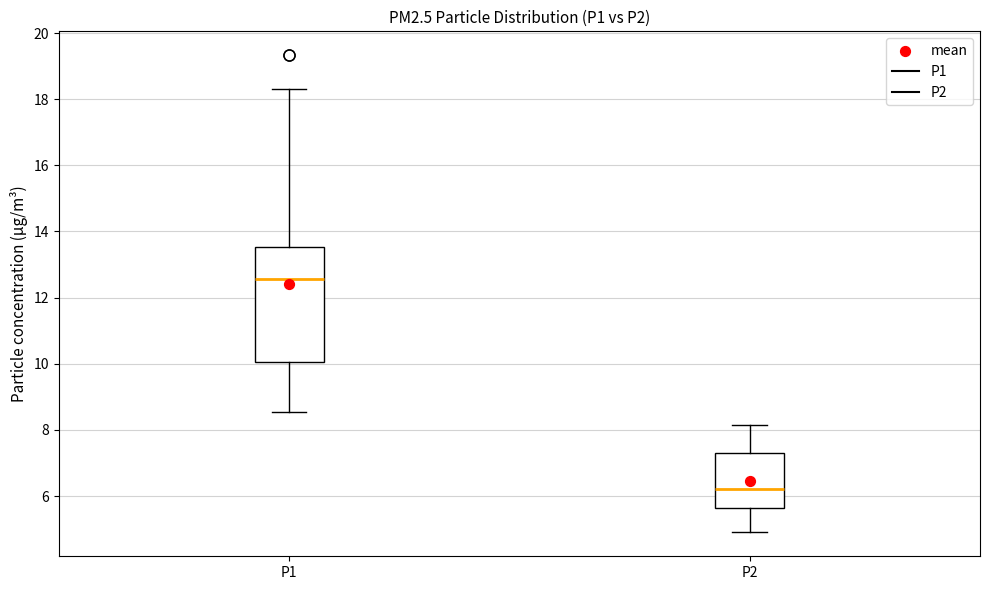

Reading left to right, transcribe this box plot: for each box, give where its median line is, the range the box spans, and where its two whiskers end, as read against the y-axis. The values are not printed on the chart, so give them approximately, as read against the axis.

P1: median 12.6, box 10.0 to 13.6, whiskers 8.6 to 18.4
P2: median 6.2, box 5.6 to 7.4, whiskers 5.0 to 8.2